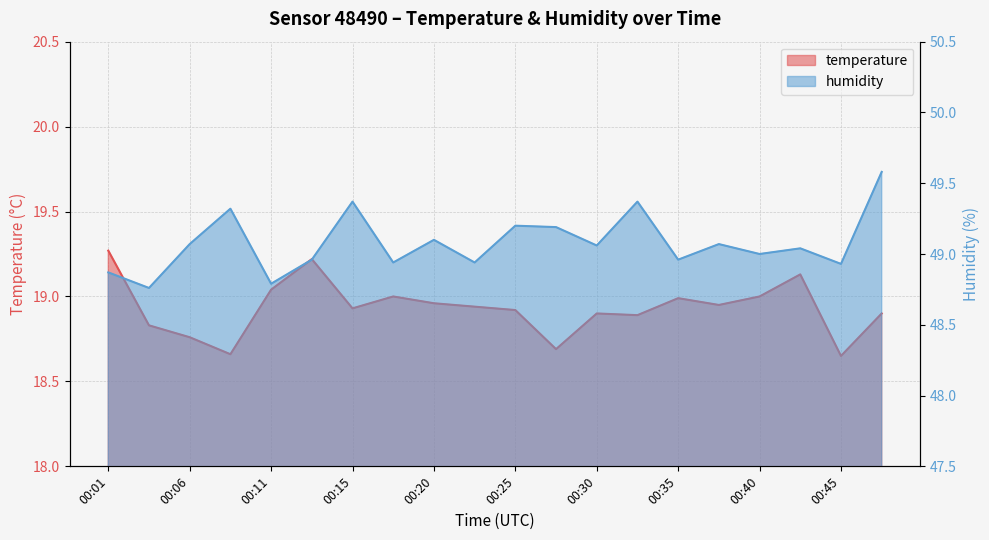

What is the difference between the humidity values at 00:23 and 00:11?

0.1